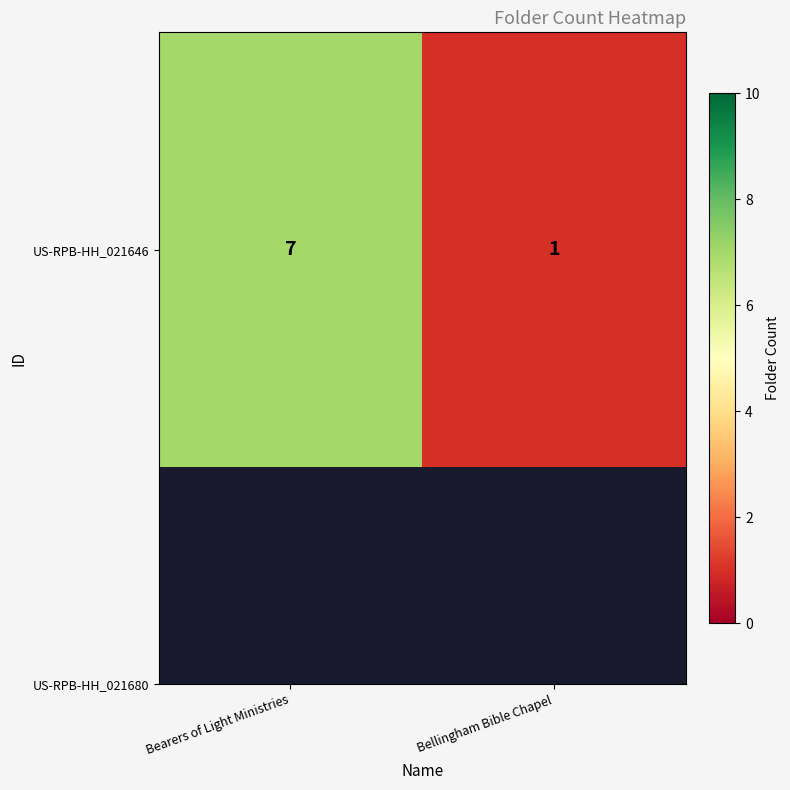

What is the average value?

4